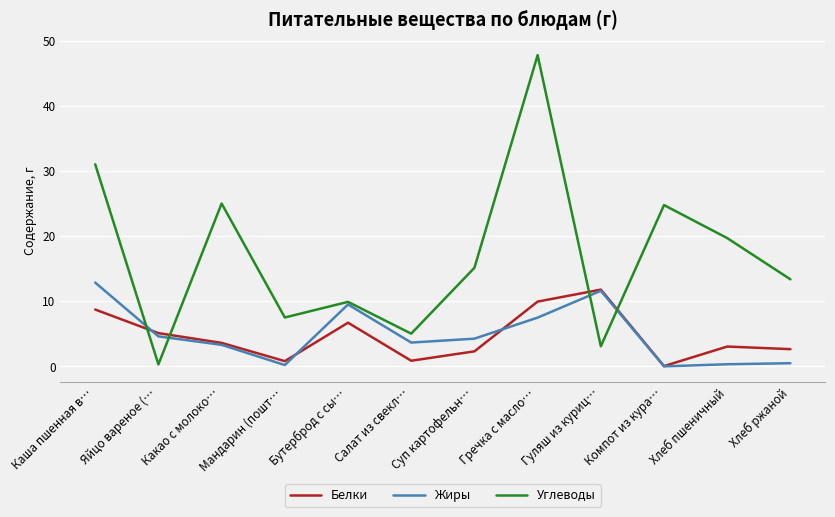

What position from the left is Гуляш из куриц…?

9